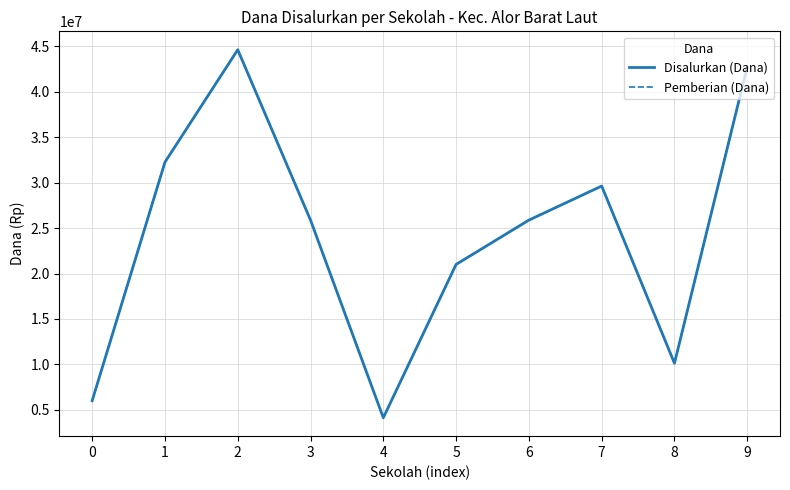

Where does the Disalurkan (Dana) series first go above 25875000?

1